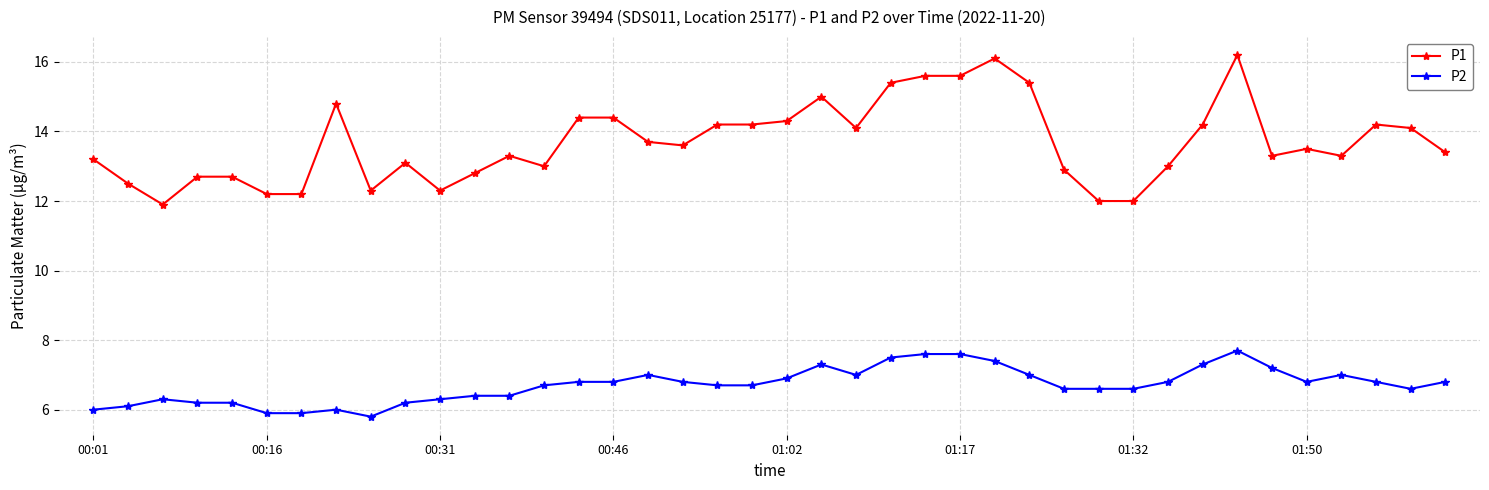

Which series has the largest total across all categories?

P1